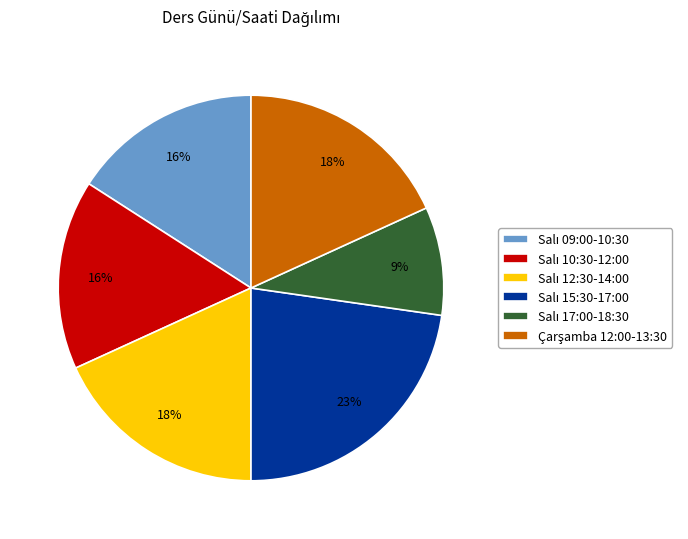

How many slices are in this pie chart?

6